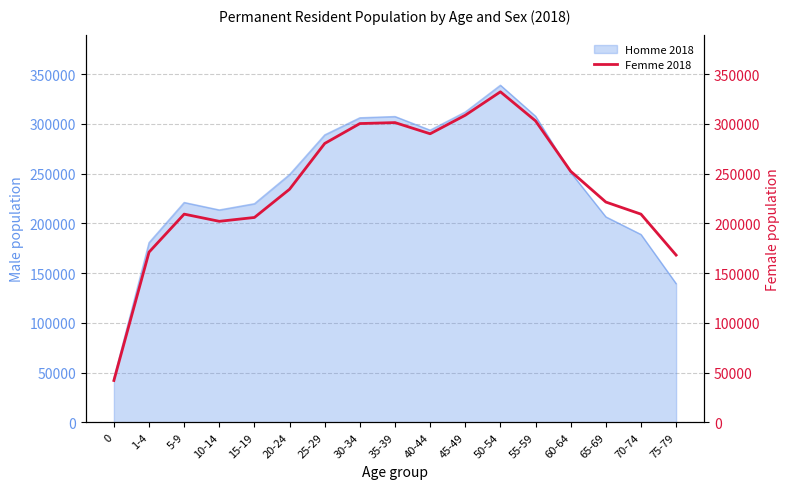

The chart shows a value of 209297 at 5-9. True or false?

True